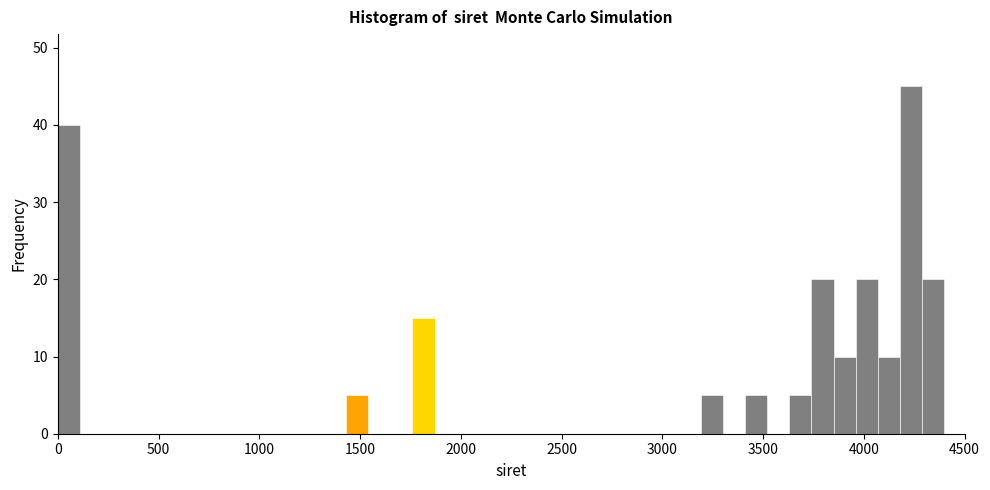

Around what value on the x-axis is the tallest bar? Give the approximate position of its centre, as read against the axis.

4250